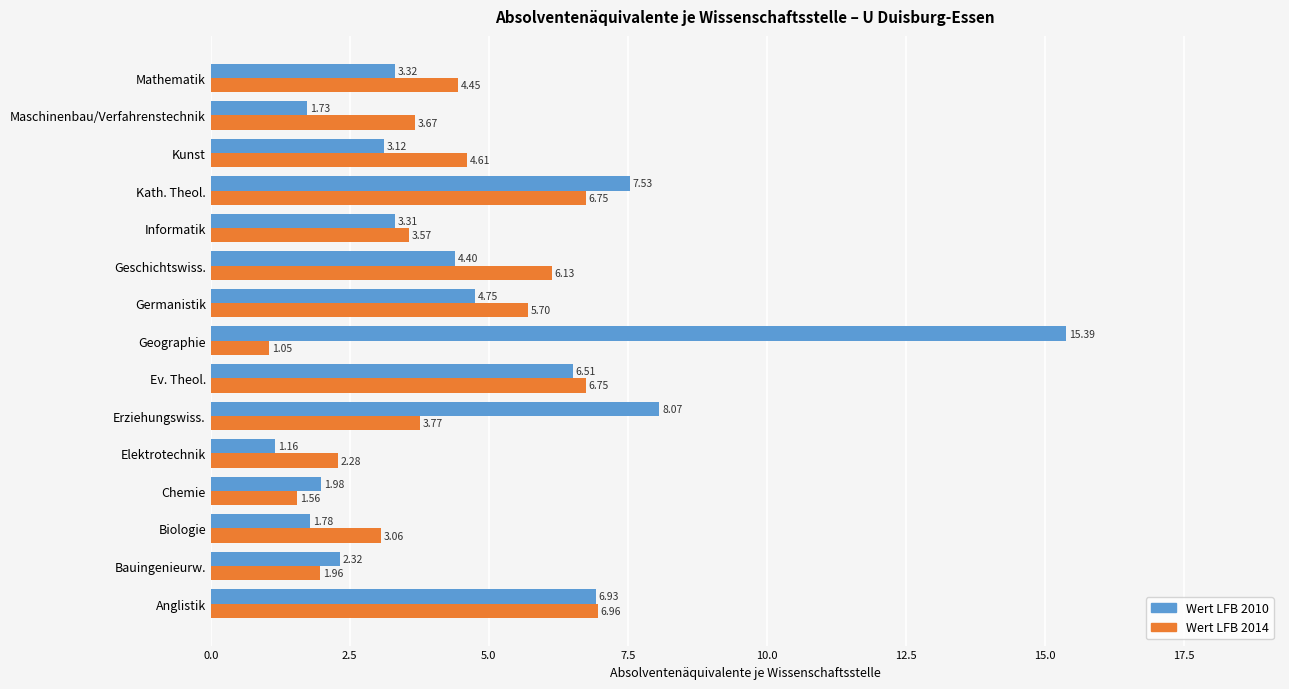

At which label is Wert LFB 2014 closest to 4?

Erziehungswiss.